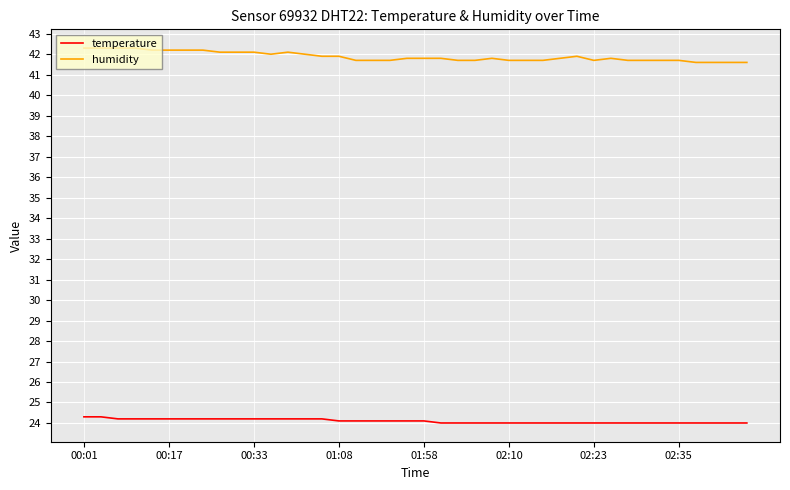

True or false: humidity has more than 0 points higher than both neighbors.

True